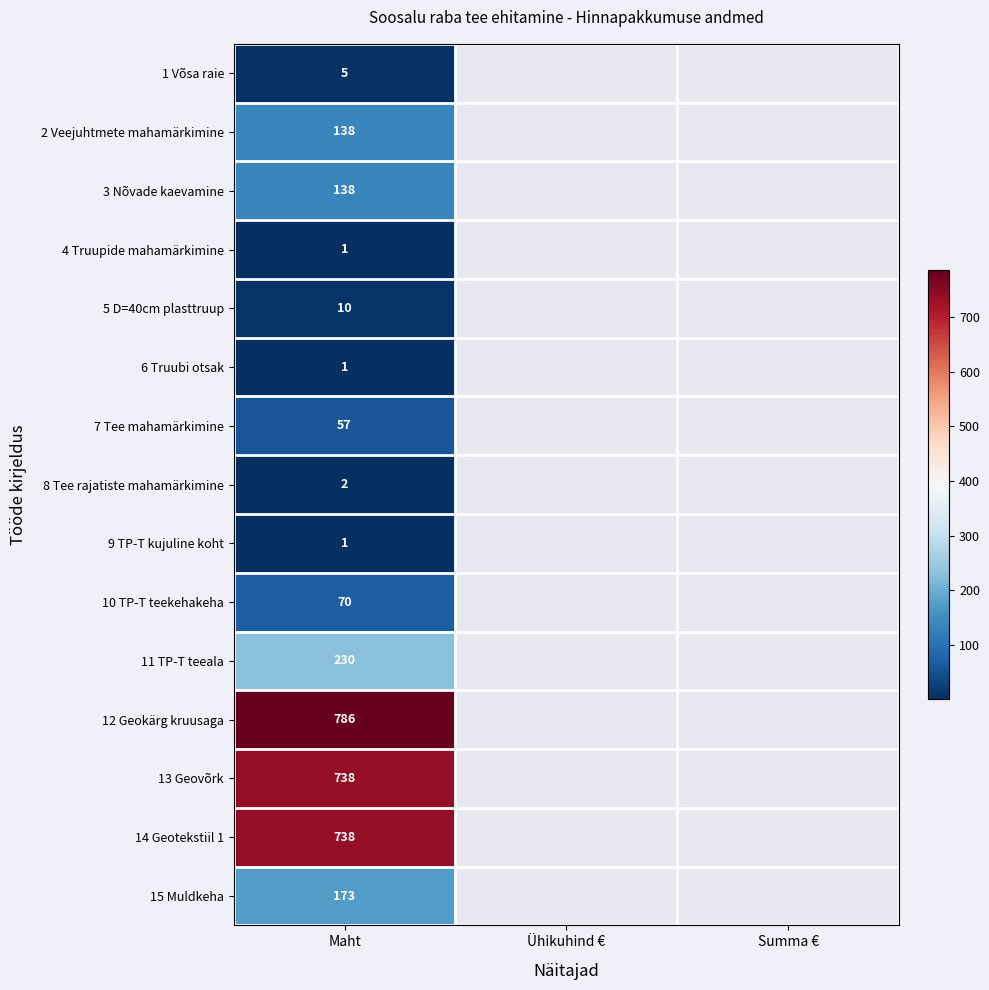

What is the total value across all series at Maht?

3088